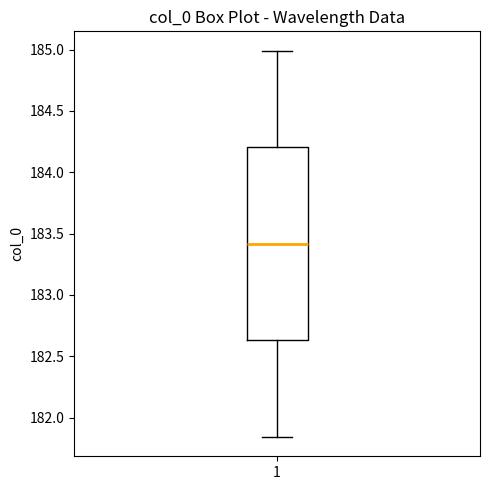

Transcribe this box plot: give where the median line is, the range the box spans, and where the two whiskers end, as read against the y-axis. The values are not printed on the chart, so give them approximately, as read against the axis.

median 183.40, box 182.65 to 184.20, whiskers 181.85 to 185.00